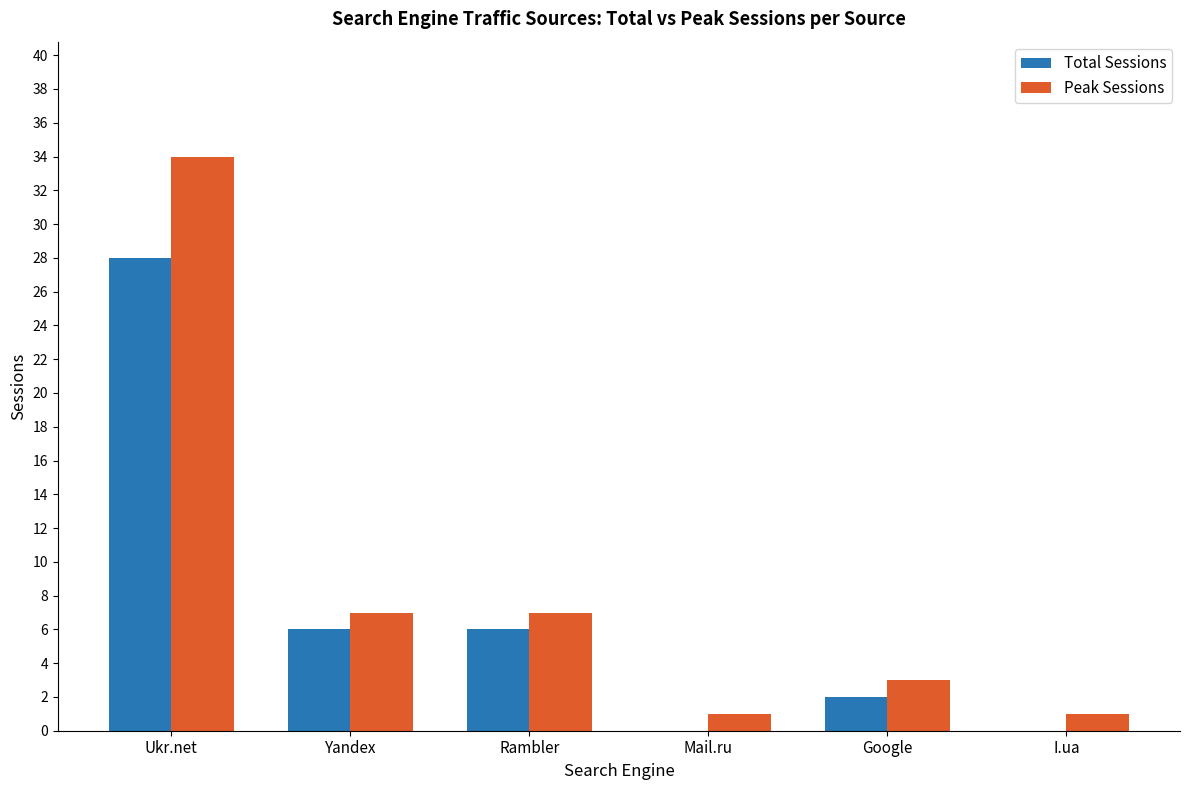

How many groups of bars are there?

6